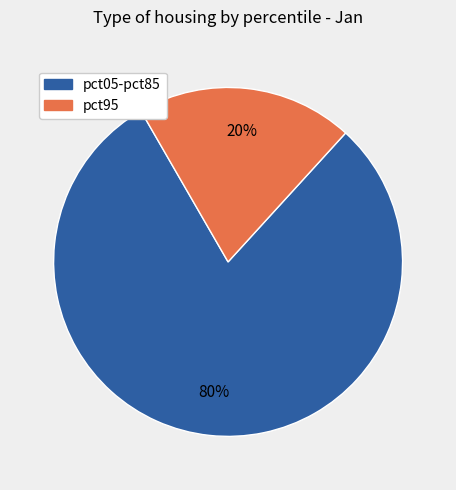

Is there any slice that represents more than half of the pie?

Yes